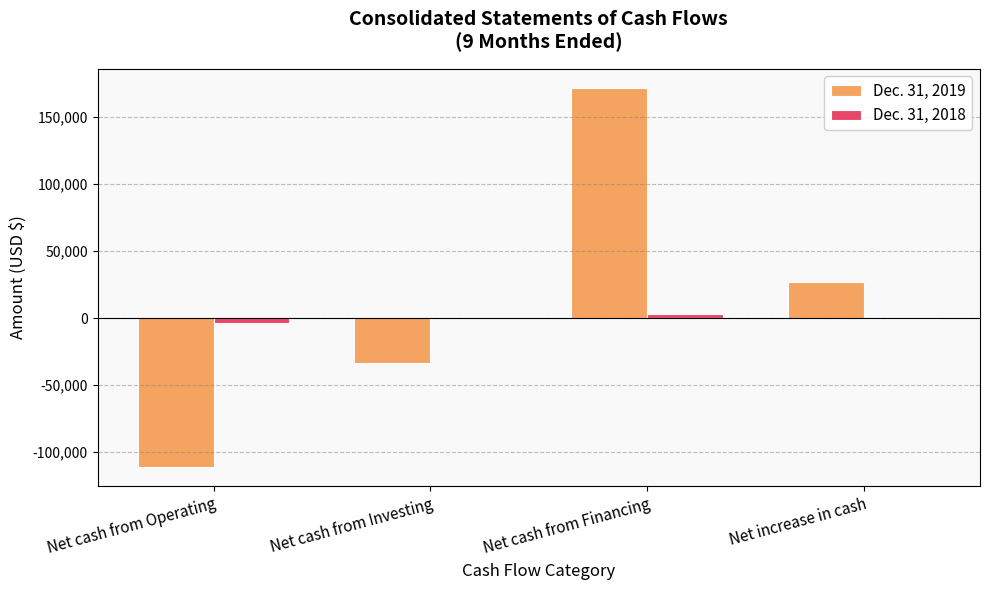

How many data points does each series have?

4